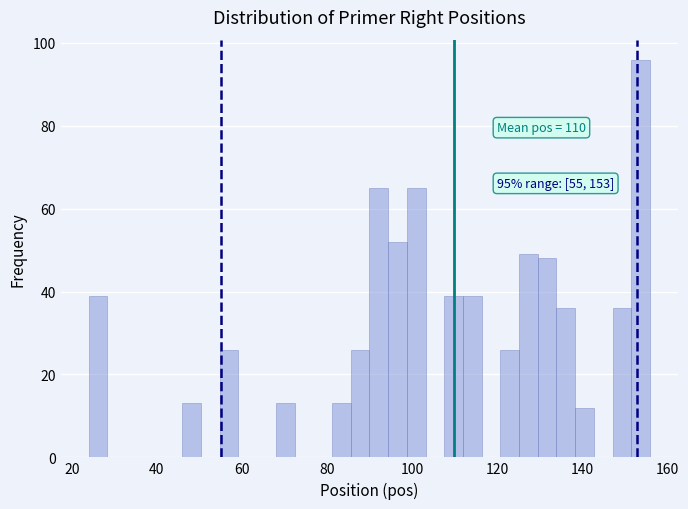

Around what value on the x-axis is the tallest bar? Give the approximate position of its centre, as read against the axis.

154